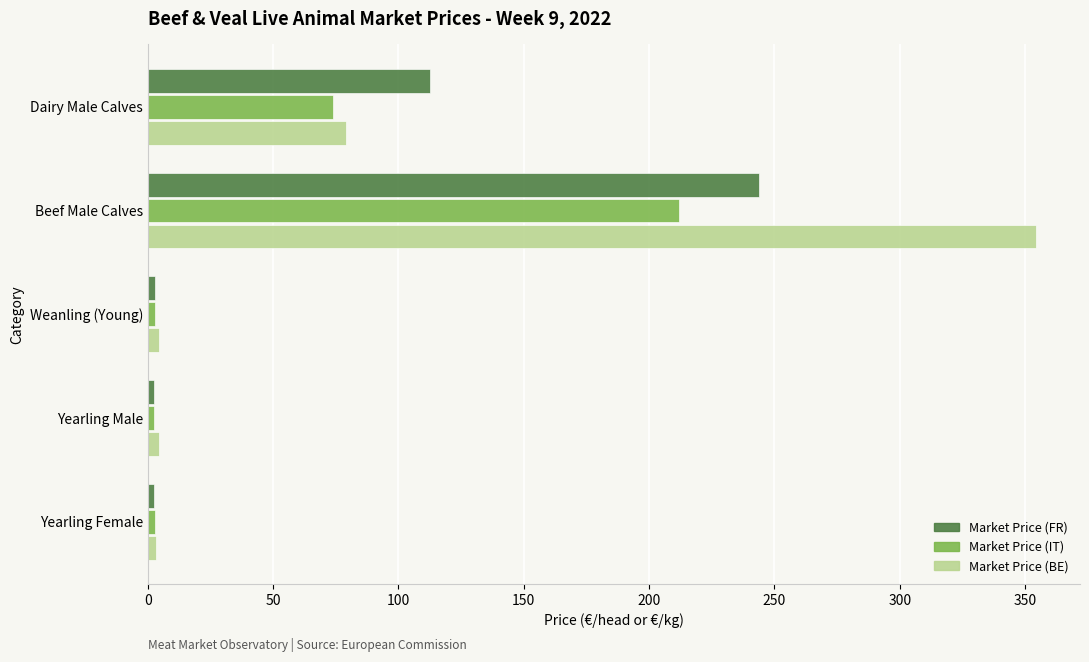

What are all the series names shown in the legend?

Market Price (FR), Market Price (IT), Market Price (BE)